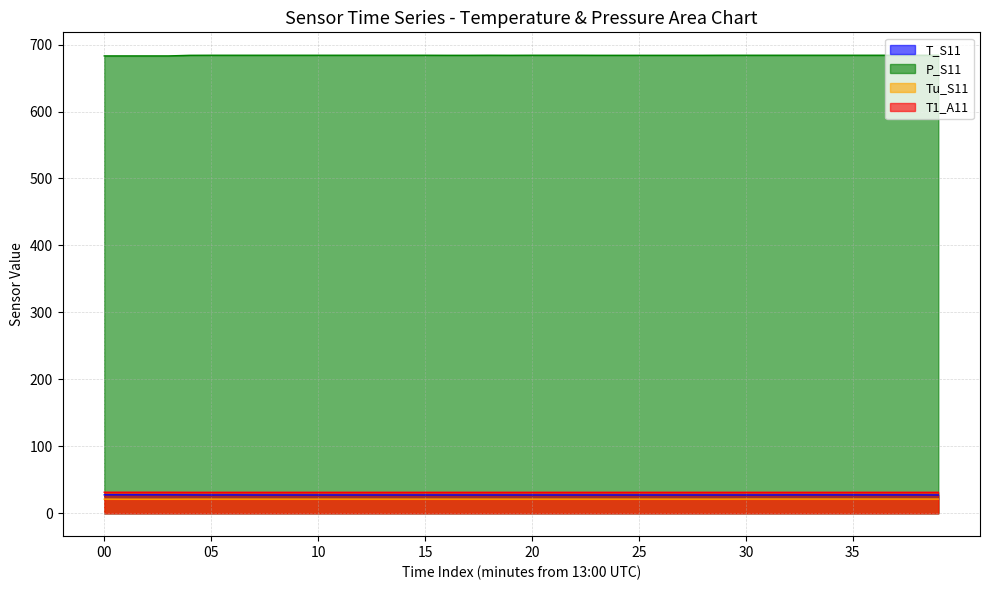

At 13, list the series in order from smallest to largest.

Tu_S11, T_S11, T1_A11, P_S11